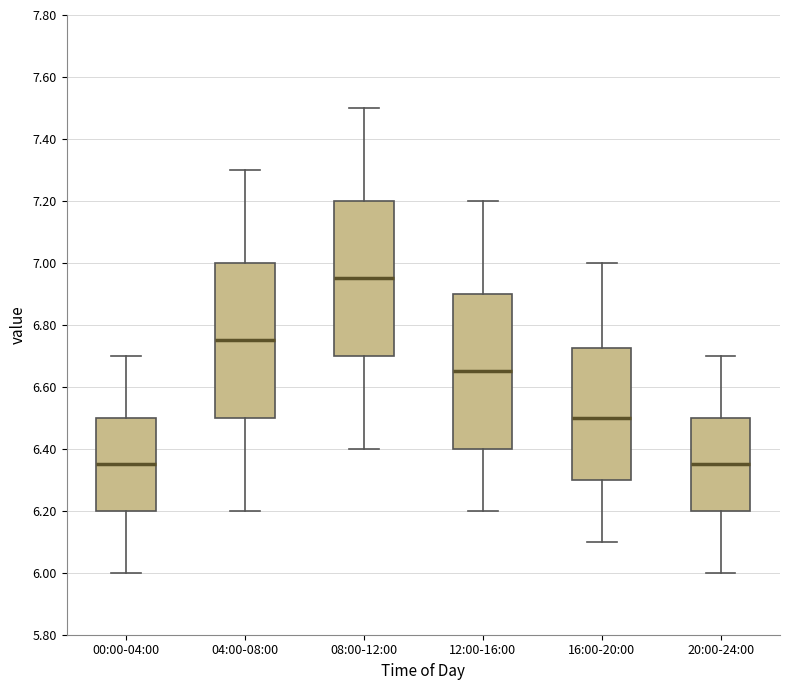

Reading left to right, transcribe this box plot: for each box, give where its median line is, the range the box spans, and where its two whiskers end, as read against the y-axis. The values are not printed on the chart, so give them approximately, as read against the axis.

00:00-04:00: median 6.36, box 6.20 to 6.50, whiskers 6.00 to 6.70
04:00-08:00: median 6.76, box 6.50 to 7.00, whiskers 6.20 to 7.30
08:00-12:00: median 6.96, box 6.70 to 7.20, whiskers 6.40 to 7.50
12:00-16:00: median 6.66, box 6.40 to 6.90, whiskers 6.20 to 7.20
16:00-20:00: median 6.50, box 6.30 to 6.72, whiskers 6.10 to 7.00
20:00-24:00: median 6.36, box 6.20 to 6.50, whiskers 6.00 to 6.70